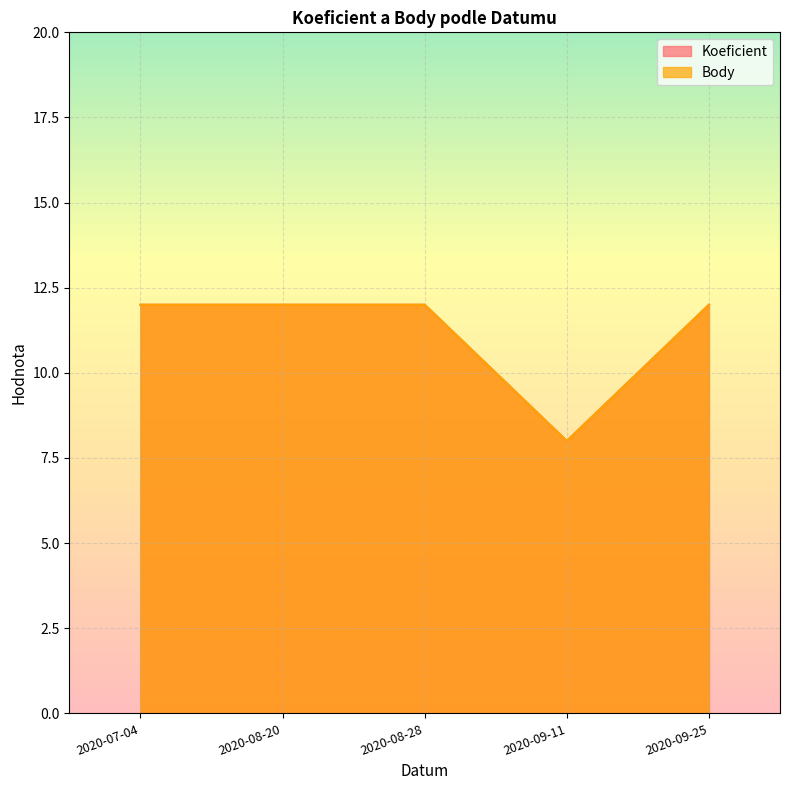

What is the total value across all series at 2020-07-04?

24